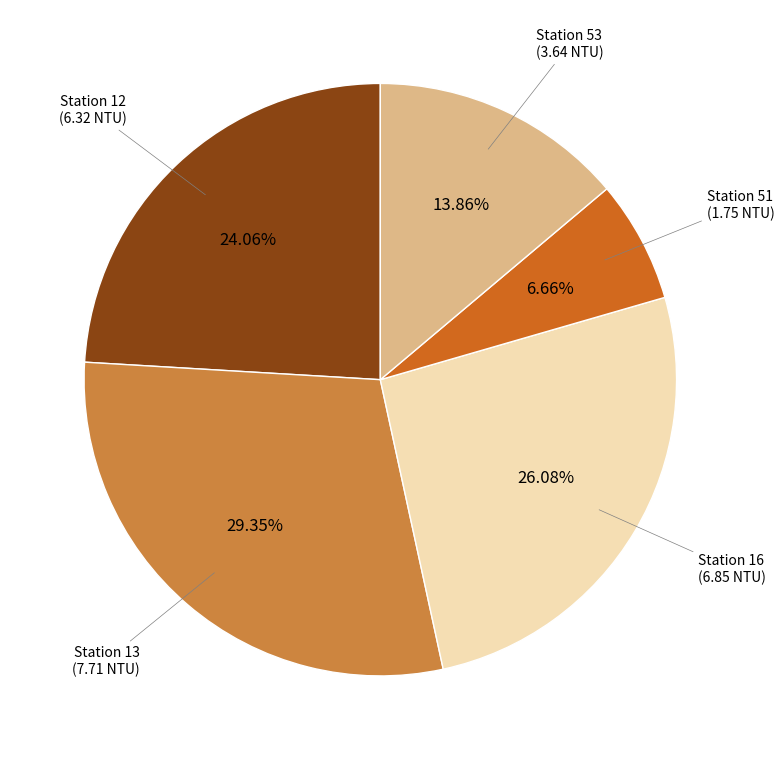

Does Station 13 represent more than half of the total?

No